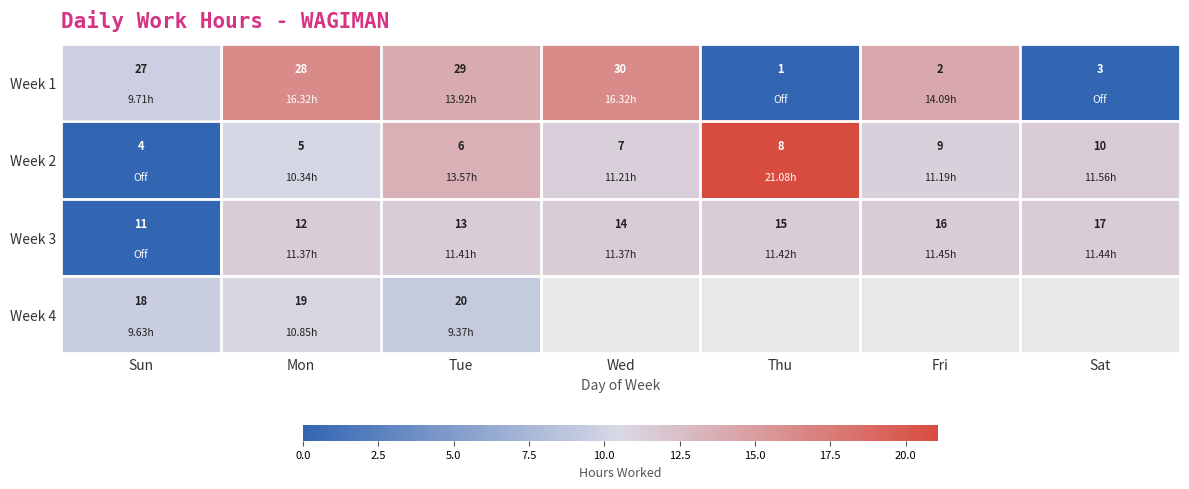

Where is Week 3 nearest to the value 14?

Wed